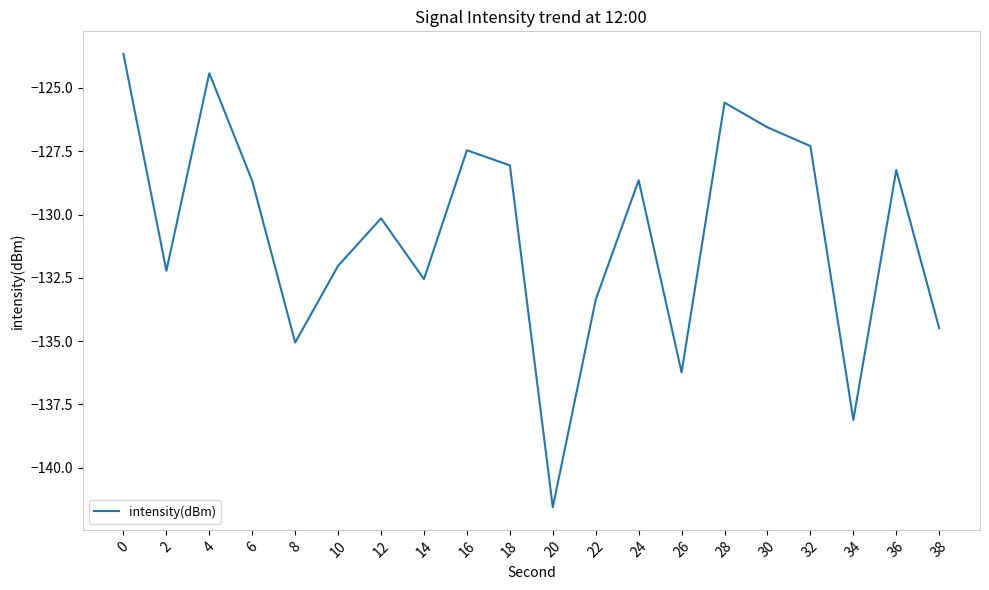

What is the maximum value shown in the chart?

-123.7